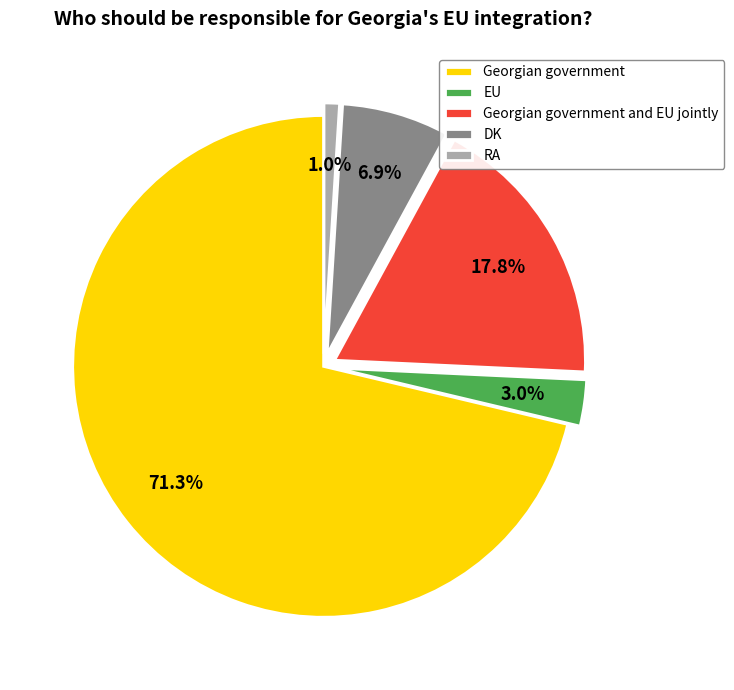

True or false: DK accounts for 1% of the total.

False